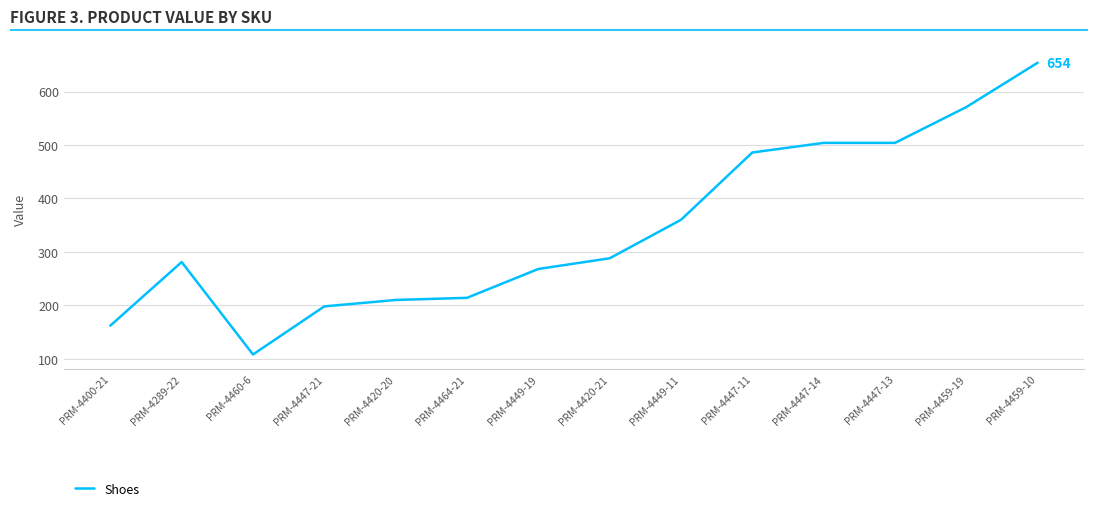

What is the change in value from PRM-4459-19 to PRM-4459-10?

+83